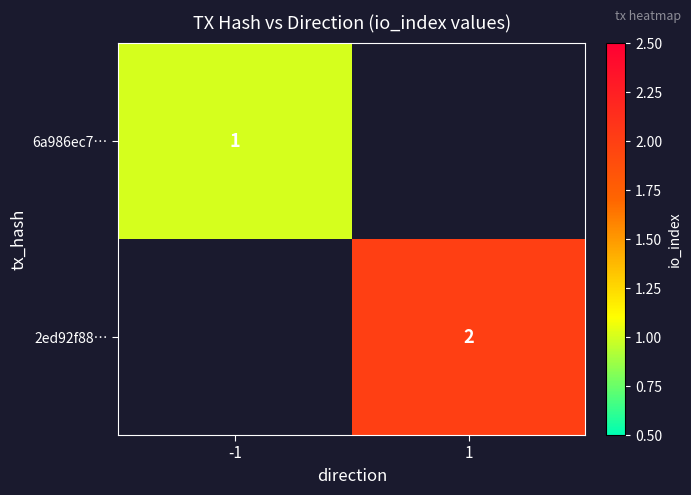

The value of 6a986ec7… at -1 is 1. True or false?

True